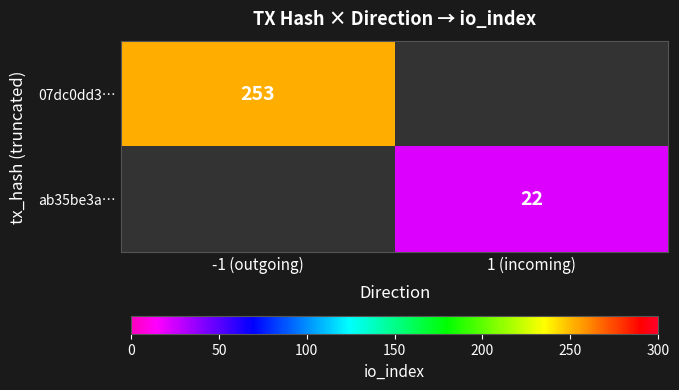

Is the value of 07dc0dd3… at -1 (outgoing) greater than the value of ab35be3a… at 1 (incoming)?

Yes